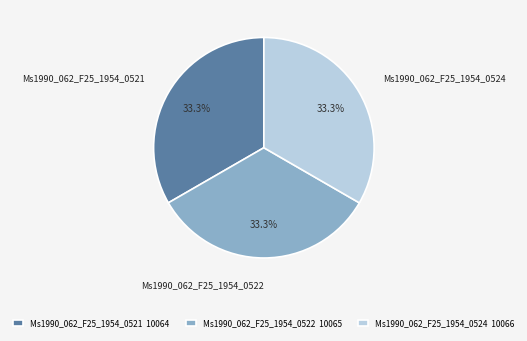

True or false: Ms1990_062_F25_1954_0522 accounts for 33% of the total.

True